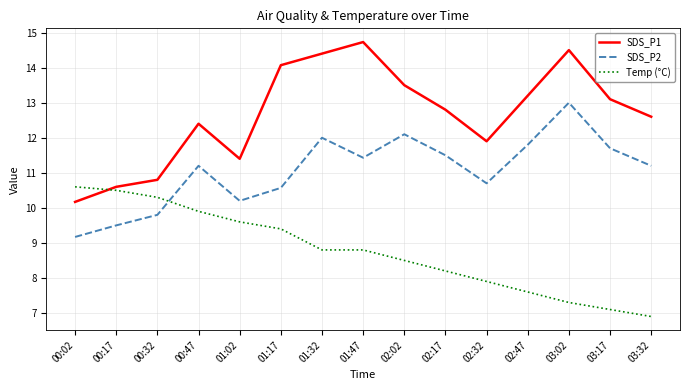

What is the average value of the SDS_P1 series?

12.7